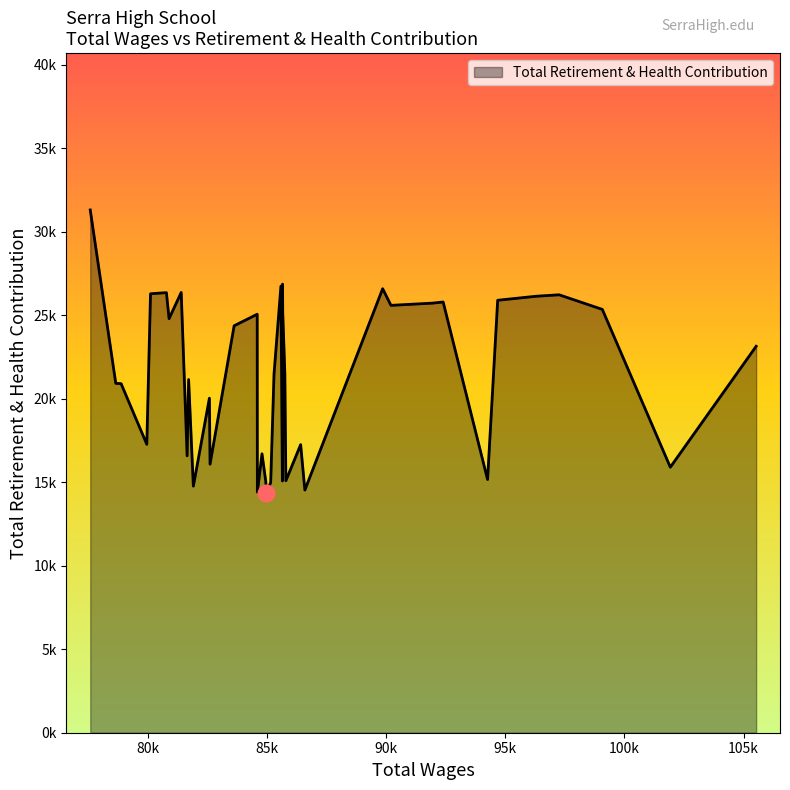

What is the sum of all values?

852790